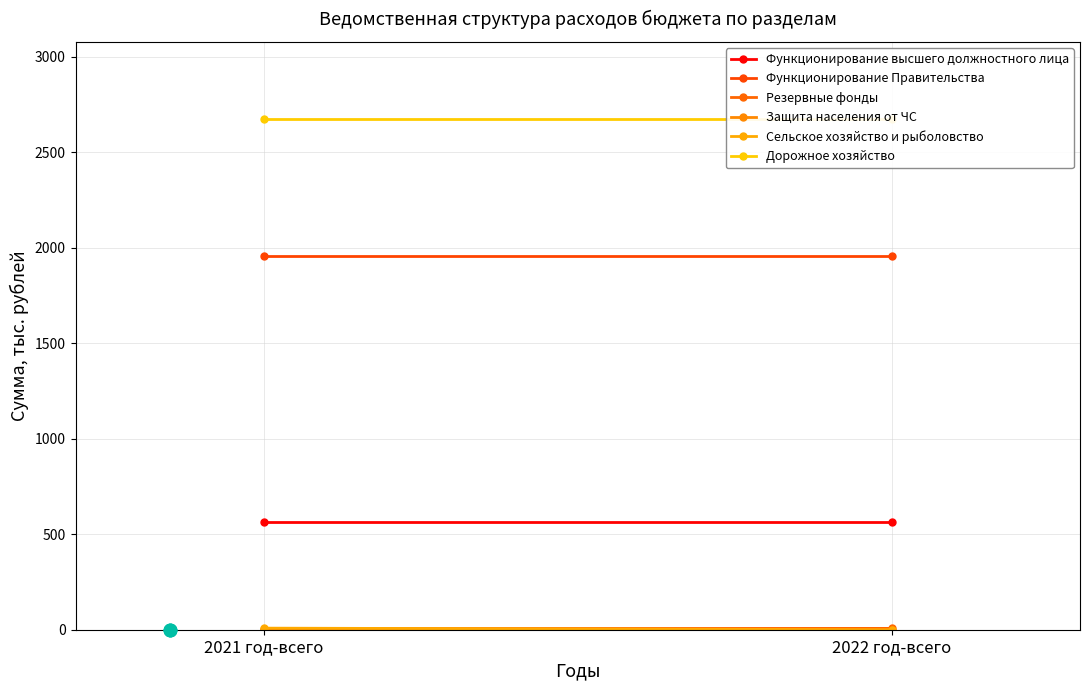

Which series has the largest total across all categories?

Дорожное хозяйство